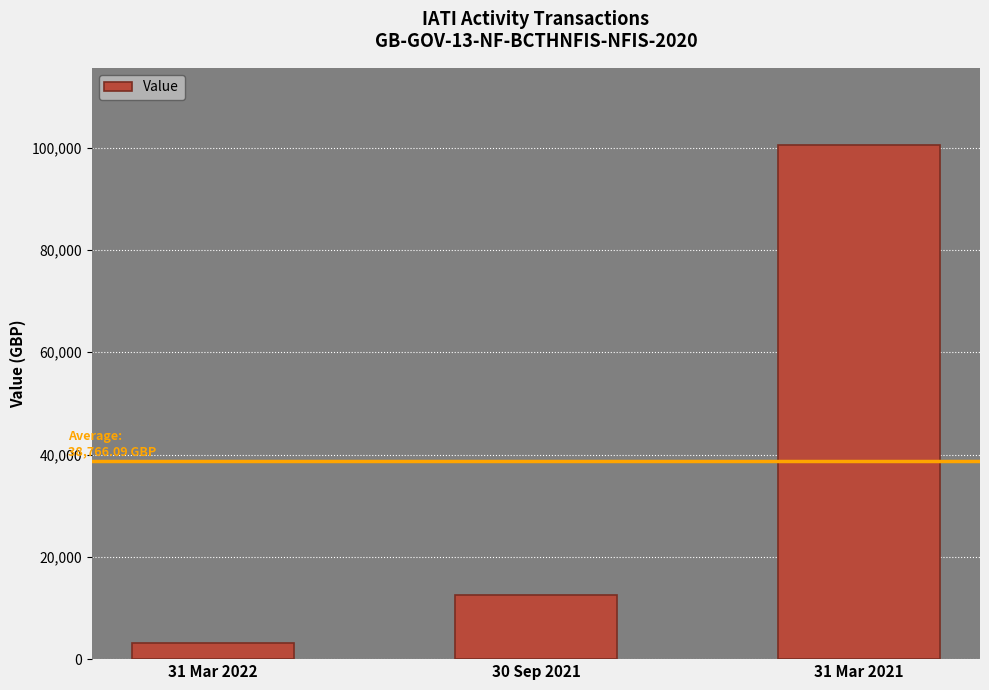

What is the maximum value shown in the chart?

100522.7